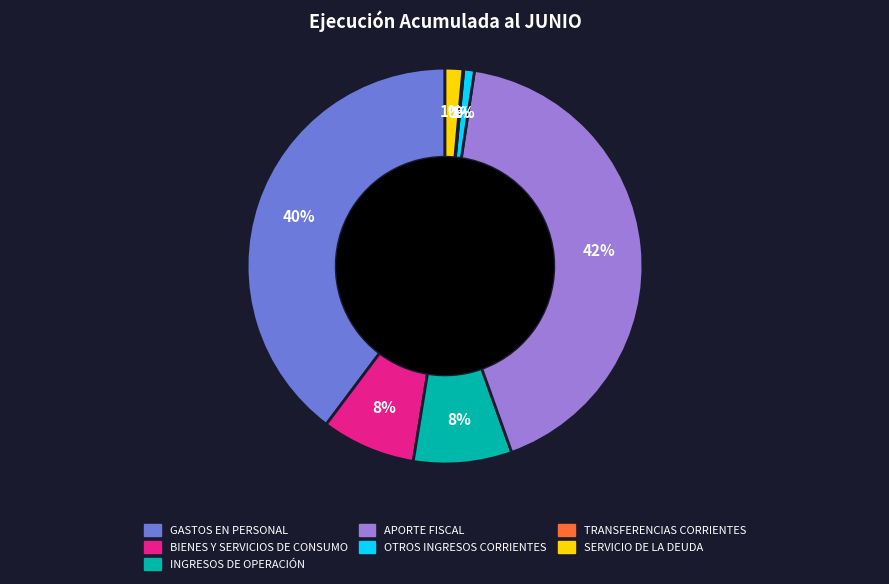

Does APORTE FISCAL account for over 50% of the chart?

No